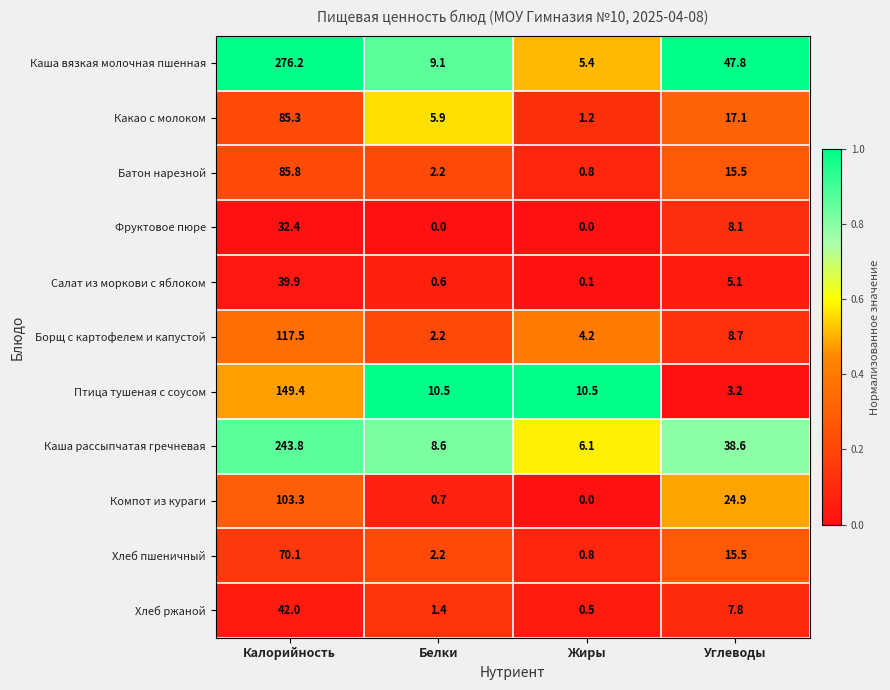

The Салат из моркови с яблоком series shows 5.1 at Углеводы. True or false?

True